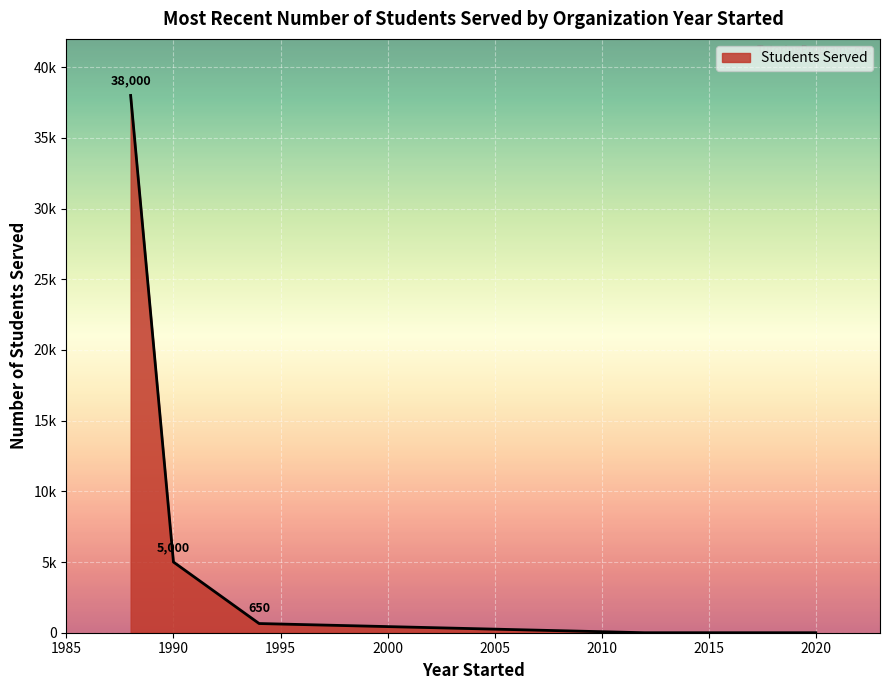

Does the chart display data point markers on the line(s)?

No